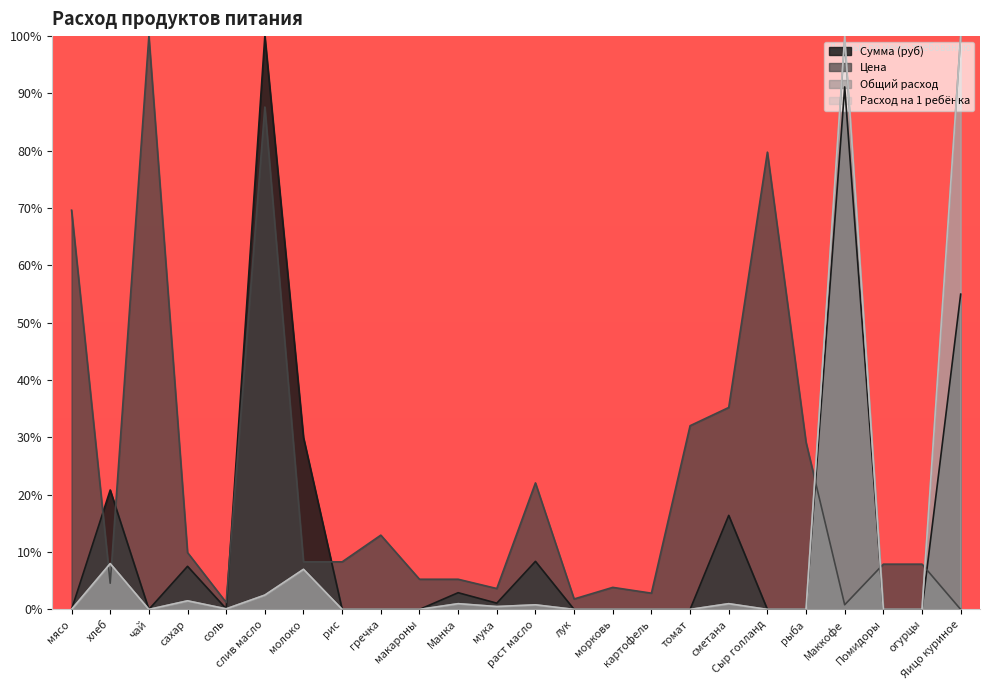

How many interior local valleys does the Расход на 1 ребёнка series have?

3